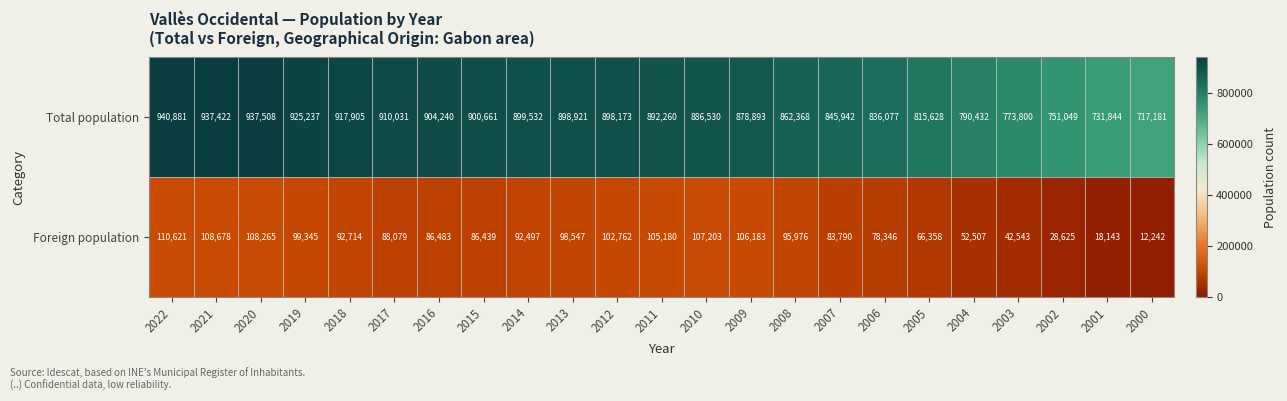

At which category is the sum across all series the highest?

2022